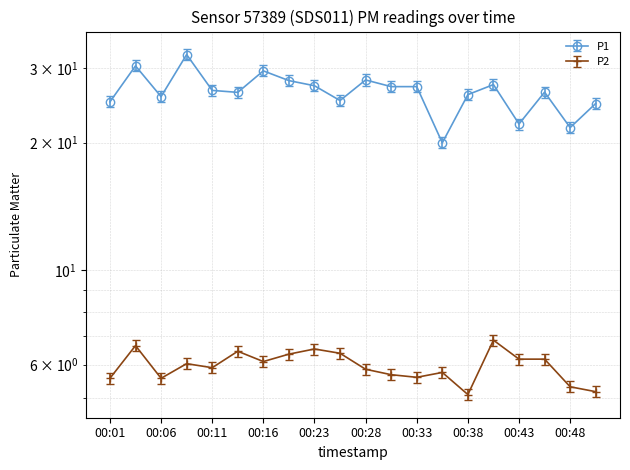

Reading left to right, extract all data points from this chart.

P1: 24.2	29.4	24.9	31.3	25.8	25.5	28.6	27.2	26.4	24.4	27.3	26.3	26.3	19.4	25.2	26.6	21.5	25.5	21.0	24.0
P2: 5.6	6.7	5.6	6.0	5.9	6.5	6.1	6.3	6.5	6.4	5.8	5.7	5.6	5.8	5.1	6.8	6.2	6.2	5.3	5.2